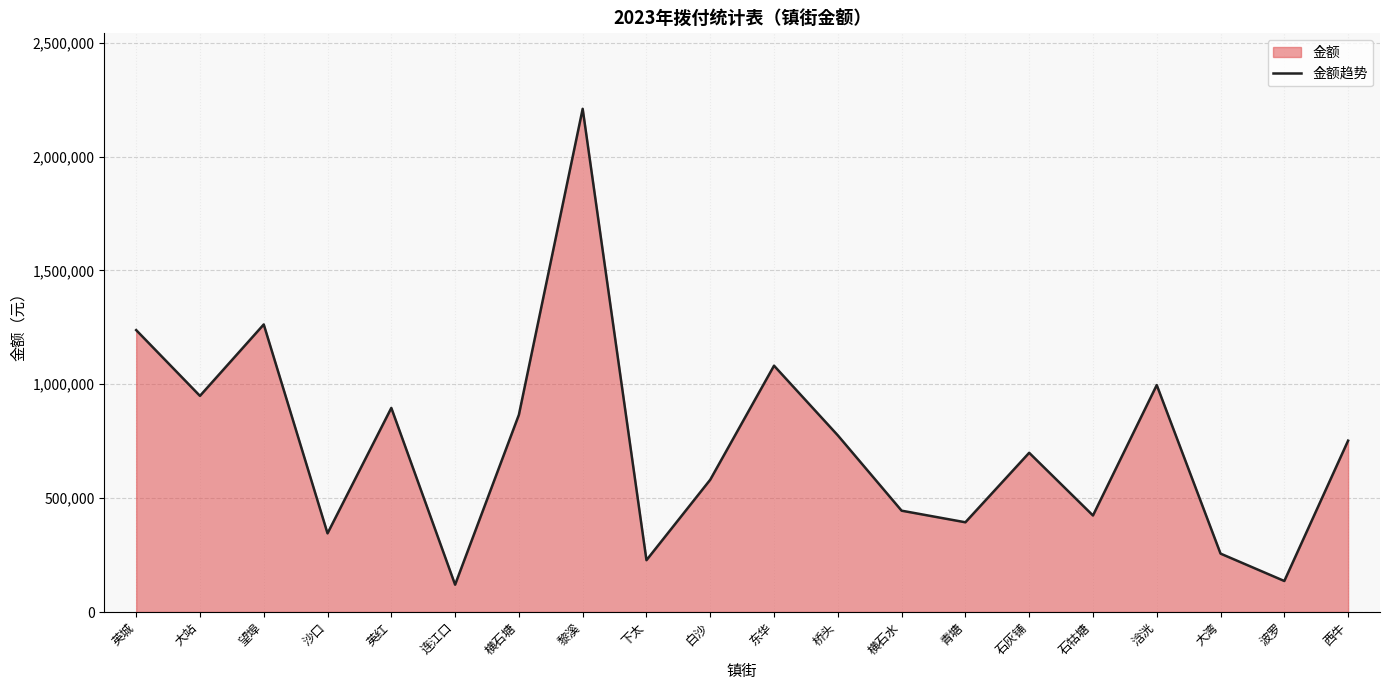

List the labels in order of value, smallest first.

连江口, 波罗, 下太, 大湾, 沙口, 青塘, 石牯塘, 横石水, 白沙, 石灰铺, 西牛, 桥头, 横石塘, 英红, 大站, 浛洸, 东华, 英城, 望埠, 黎溪